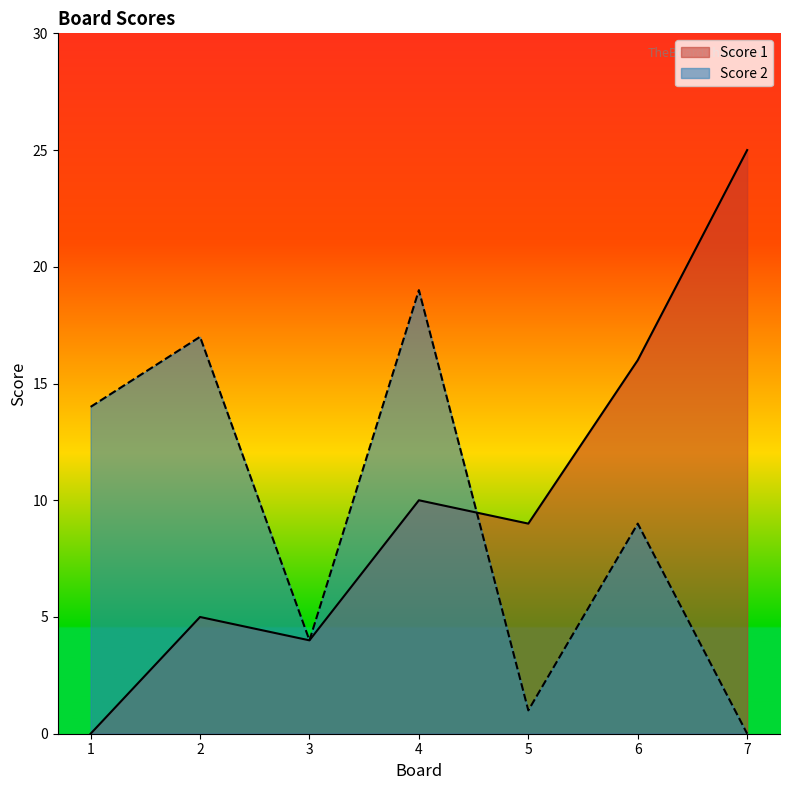

Reading left to right, what are all the values shown in this chart?

Score 1: 0	5	4	10	9	16	25
Score 2: 14	17	4	19	1	9	0